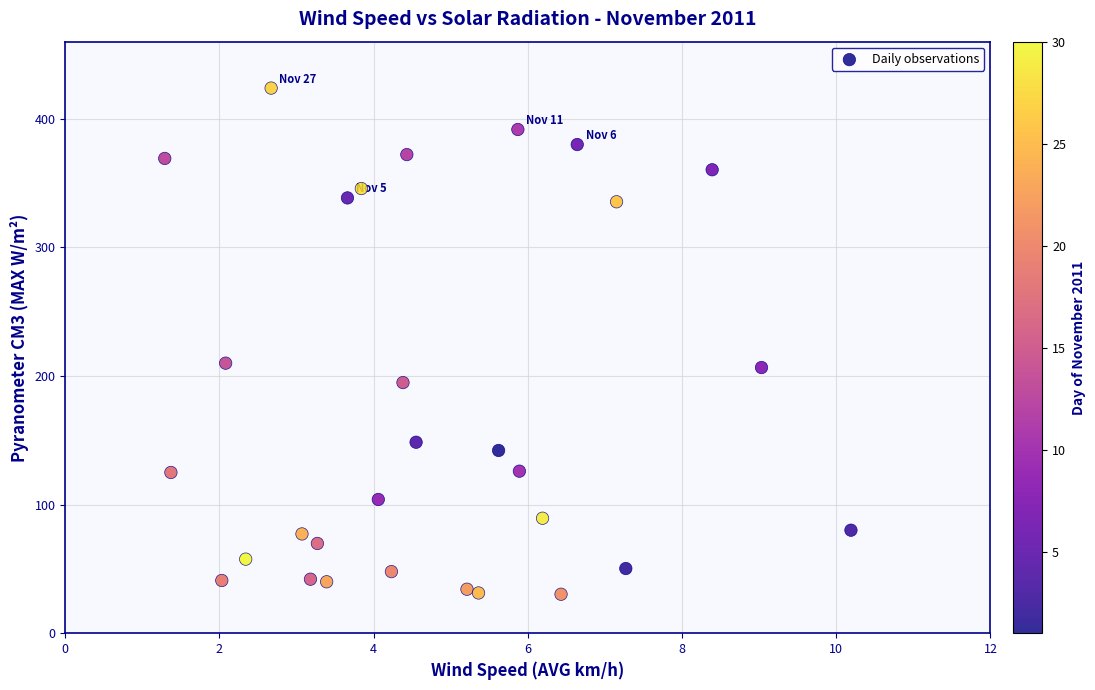

What is the range of X values (max minus min)?

8.9